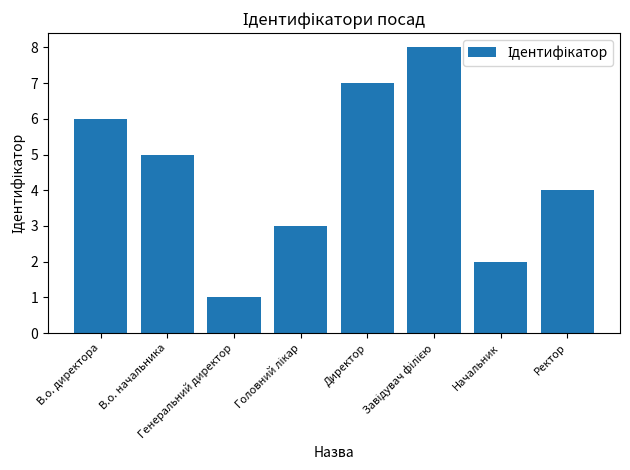

What is the difference between the second highest and second lowest values?

5